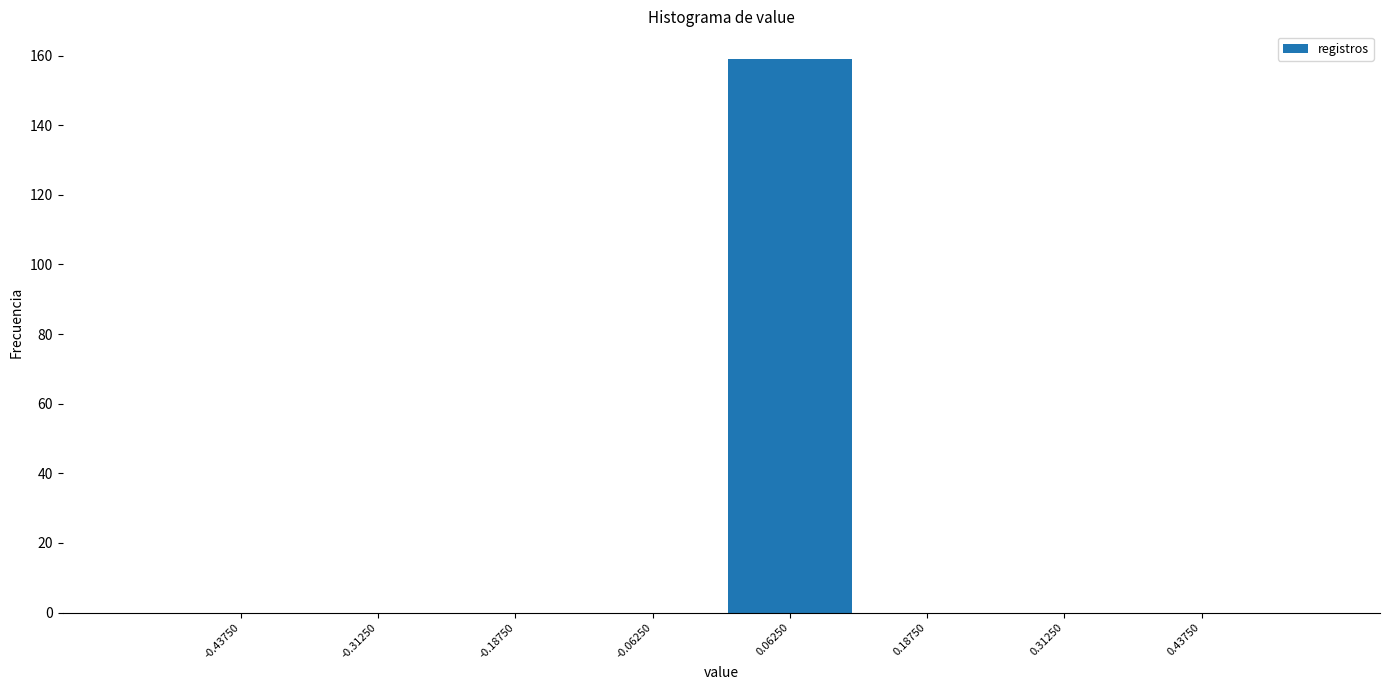

Over which range of the x-axis is the bar tallest?

0.000 to 0.125